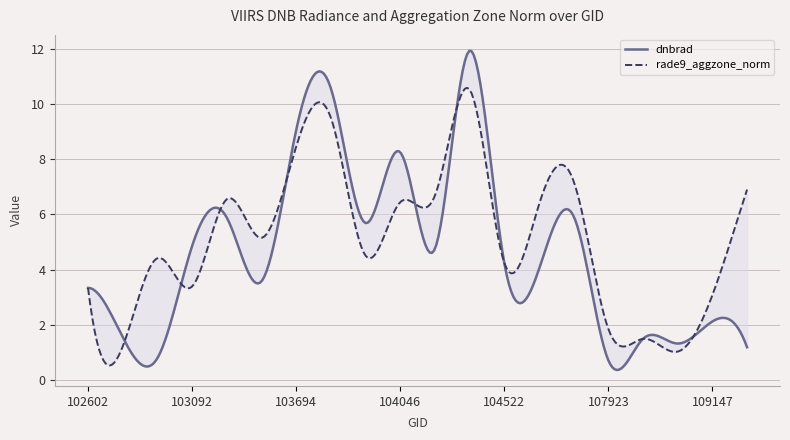

At which label does dnbrad reach its minimum?

107923